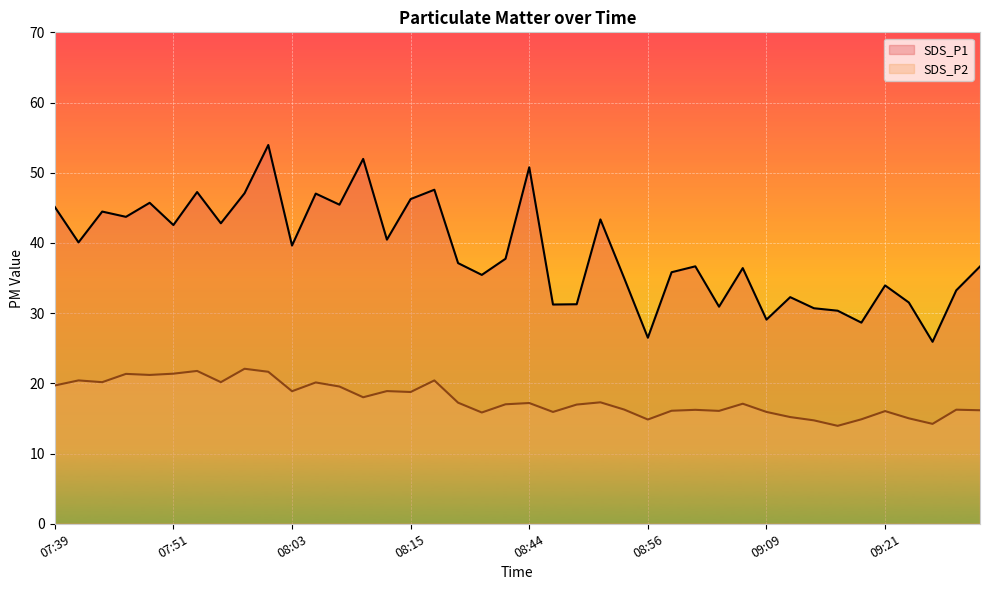

What position from the left is 08:56?

26